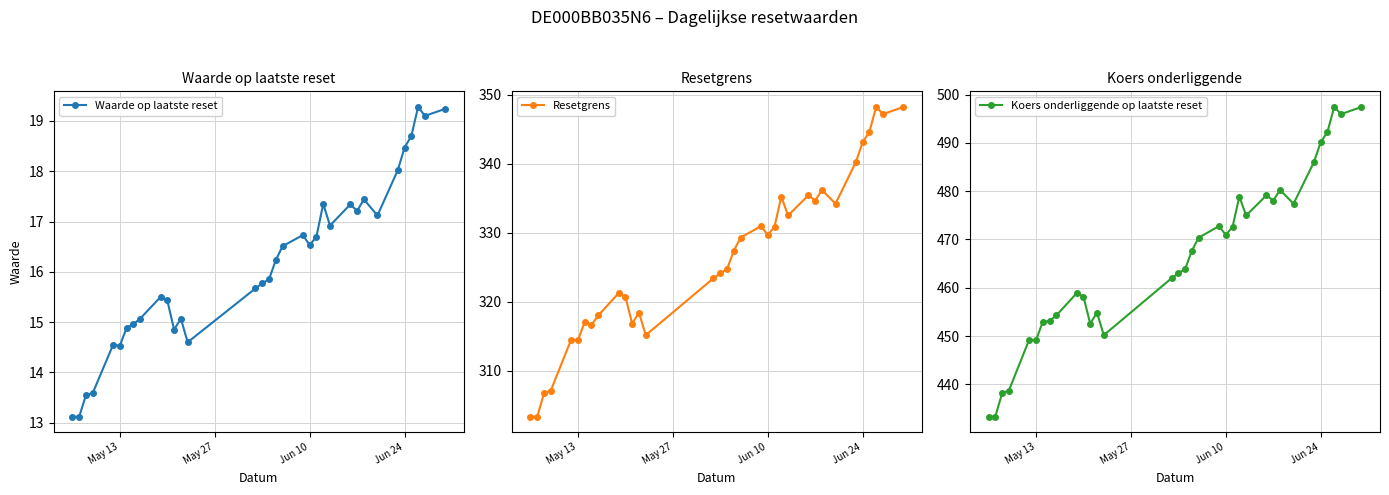

Count the number of categories in the chart.

34